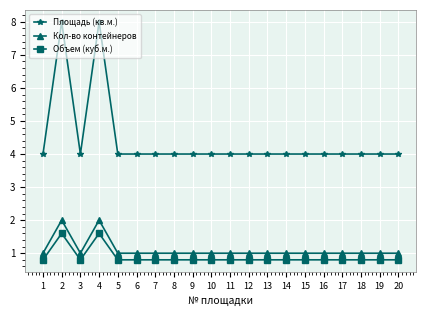

True or false: Объем (куб.м.) and Площадь (кв.м.) intersect in this chart.

False